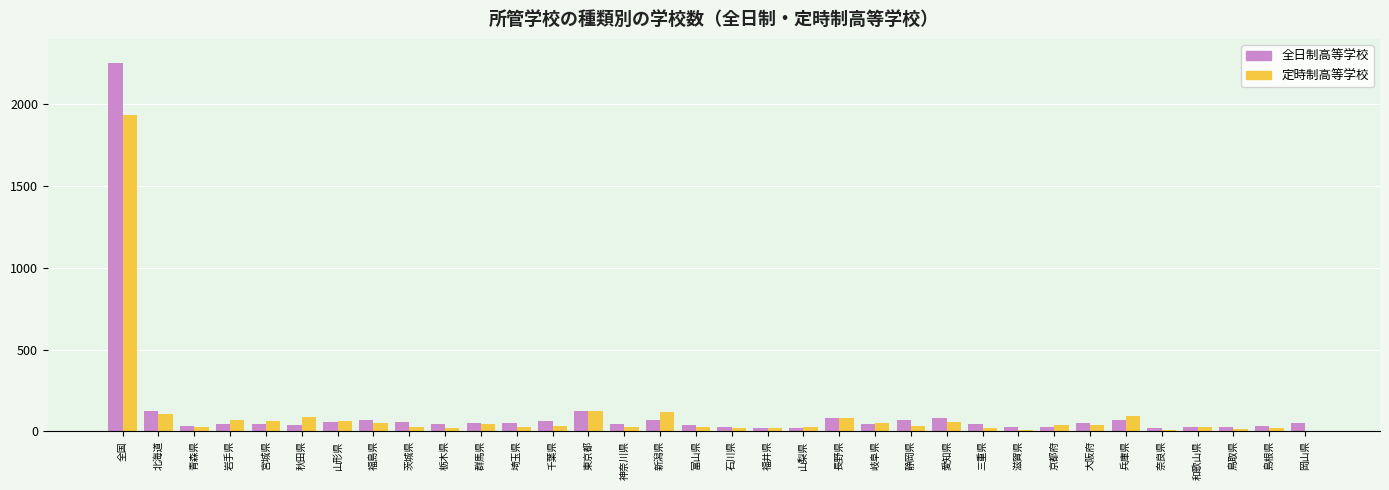

What is the maximum value shown in the chart?

2254